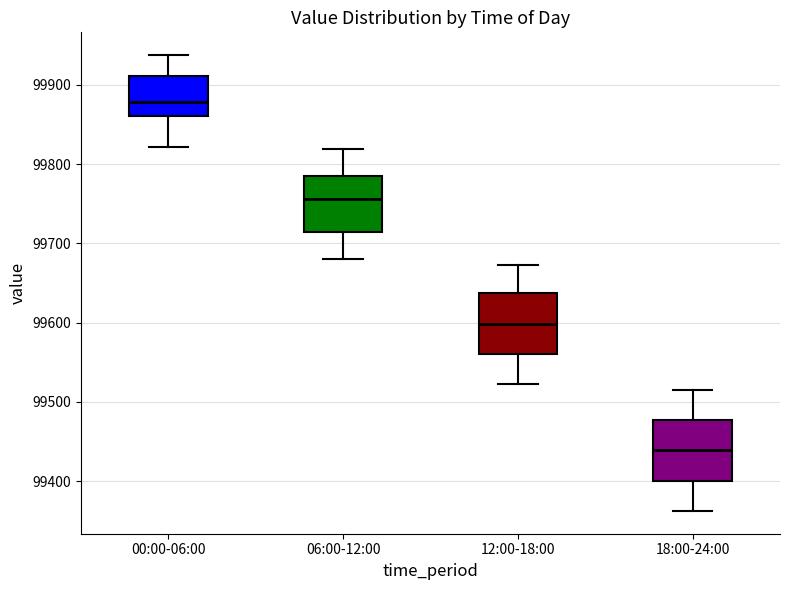

Reading left to right, read every box against the y-axis: the position of its median line, the range the box covers, and the ends of its whiskers. The values are not printed on the chart, so give them approximately, as read against the axis.

00:00-06:00: median 99880, box 99860 to 99910, whiskers 99820 to 99940
06:00-12:00: median 99760, box 99710 to 99790, whiskers 99680 to 99820
12:00-18:00: median 99600, box 99560 to 99640, whiskers 99520 to 99670
18:00-24:00: median 99440, box 99400 to 99480, whiskers 99360 to 99520